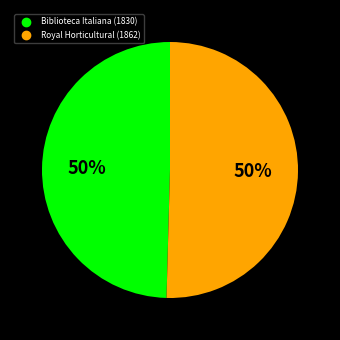

Count the number of slices in the pie.

2